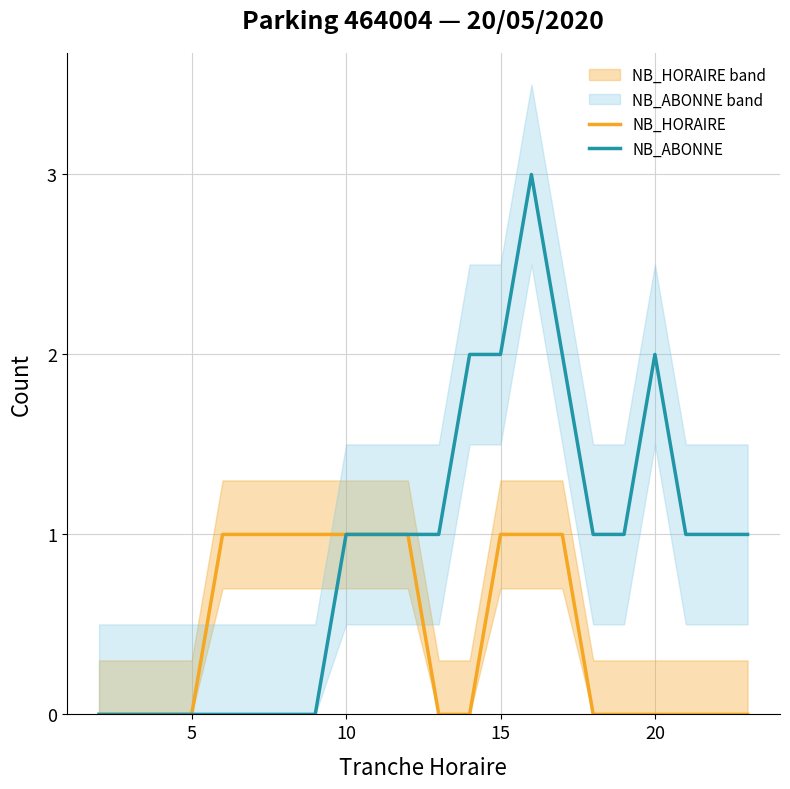

What are all the series names shown in the legend?

NB_HORAIRE, NB_ABONNE